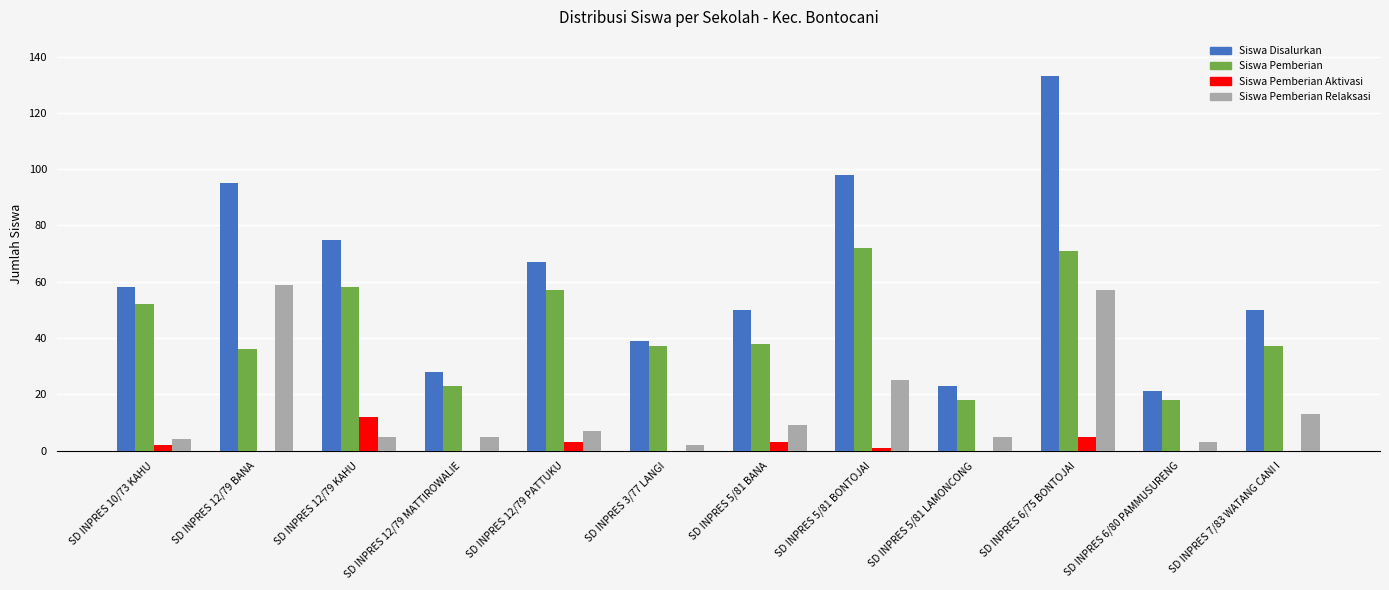

Reading left to right, list all the values displayed in this chart.

Siswa Disalurkan: SD INPRES 10/73 KAHU=58	SD INPRES 12/79 BANA=95	SD INPRES 12/79 KAHU=75	SD INPRES 12/79 MATTIROWALIE=28	SD INPRES 12/79 PATTUKU=67	SD INPRES 3/77 LANGI=39	SD INPRES 5/81 BANA=50	SD INPRES 5/81 BONTOJAI=98	SD INPRES 5/81 LAMONCONG=23	SD INPRES 6/75 BONTOJAI=133	SD INPRES 6/80 PAMMUSURENG=21	SD INPRES 7/83 WATANG CANI I=50
Siswa Pemberian: SD INPRES 10/73 KAHU=52	SD INPRES 12/79 BANA=36	SD INPRES 12/79 KAHU=58	SD INPRES 12/79 MATTIROWALIE=23	SD INPRES 12/79 PATTUKU=57	SD INPRES 3/77 LANGI=37	SD INPRES 5/81 BANA=38	SD INPRES 5/81 BONTOJAI=72	SD INPRES 5/81 LAMONCONG=18	SD INPRES 6/75 BONTOJAI=71	SD INPRES 6/80 PAMMUSURENG=18	SD INPRES 7/83 WATANG CANI I=37
Siswa Pemberian Aktivasi: SD INPRES 10/73 KAHU=2	SD INPRES 12/79 BANA=0	SD INPRES 12/79 KAHU=12	SD INPRES 12/79 MATTIROWALIE=0	SD INPRES 12/79 PATTUKU=3	SD INPRES 3/77 LANGI=0	SD INPRES 5/81 BANA=3	SD INPRES 5/81 BONTOJAI=1	SD INPRES 5/81 LAMONCONG=0	SD INPRES 6/75 BONTOJAI=5	SD INPRES 6/80 PAMMUSURENG=0	SD INPRES 7/83 WATANG CANI I=0
Siswa Pemberian Relaksasi: SD INPRES 10/73 KAHU=4	SD INPRES 12/79 BANA=59	SD INPRES 12/79 KAHU=5	SD INPRES 12/79 MATTIROWALIE=5	SD INPRES 12/79 PATTUKU=7	SD INPRES 3/77 LANGI=2	SD INPRES 5/81 BANA=9	SD INPRES 5/81 BONTOJAI=25	SD INPRES 5/81 LAMONCONG=5	SD INPRES 6/75 BONTOJAI=57	SD INPRES 6/80 PAMMUSURENG=3	SD INPRES 7/83 WATANG CANI I=13